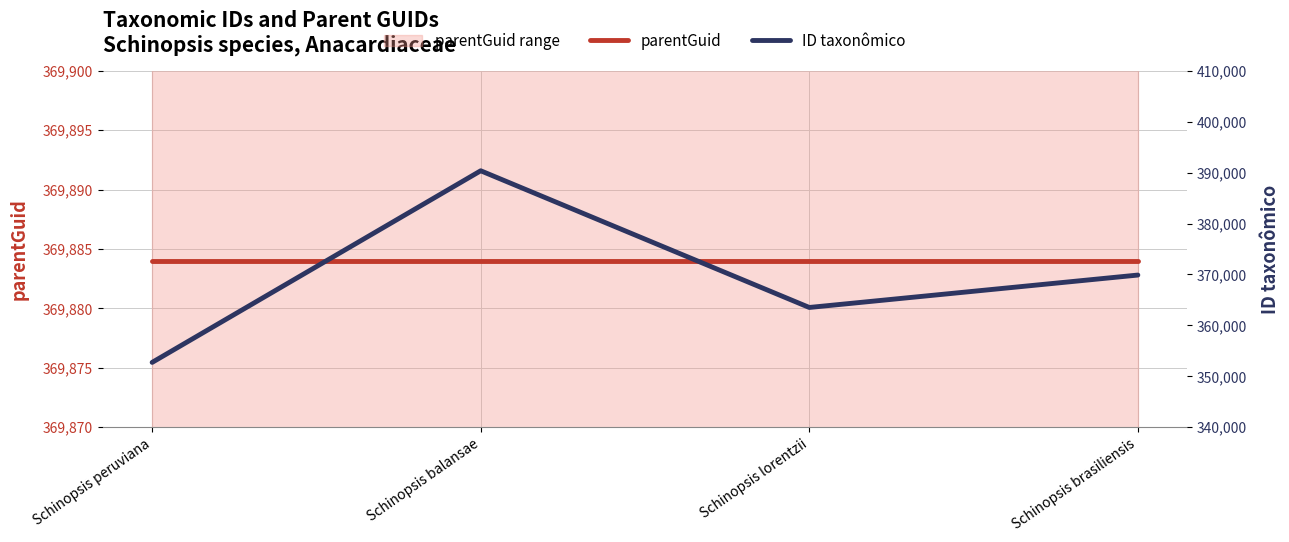

What is the maximum value shown in the chart?

390372